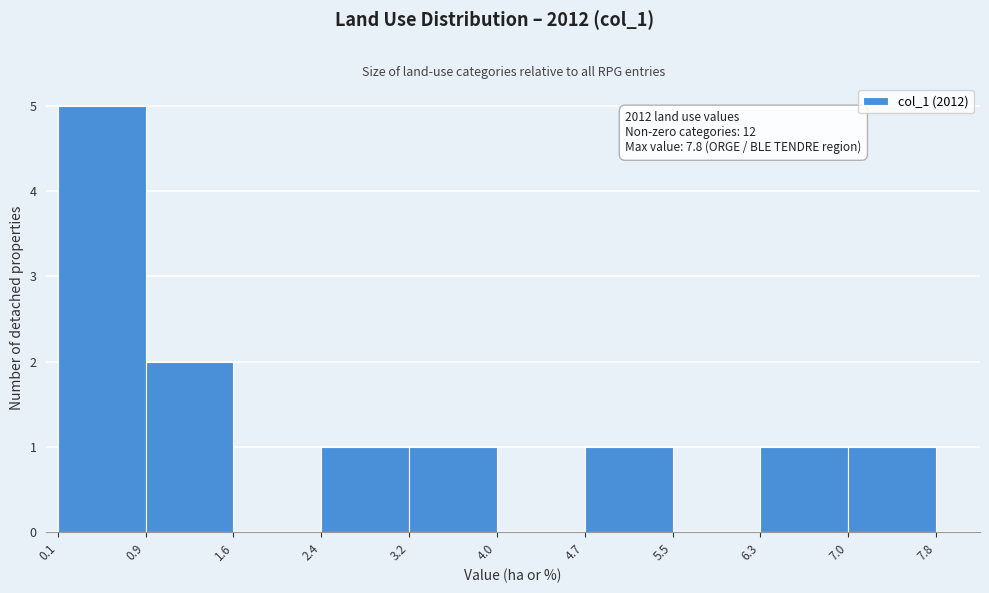

Which range on the x-axis has the tallest bar?

0.1 to 0.9